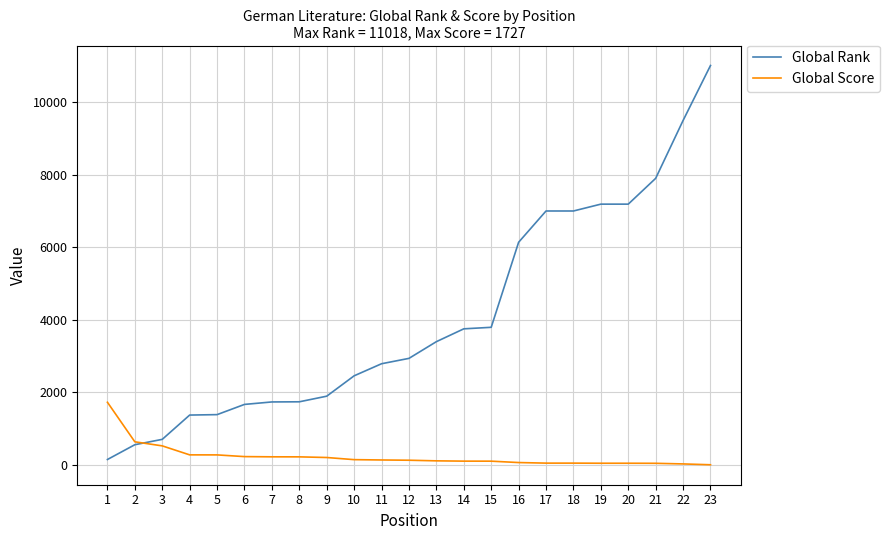

Is it true that Global Score equals 43 at 21?

True